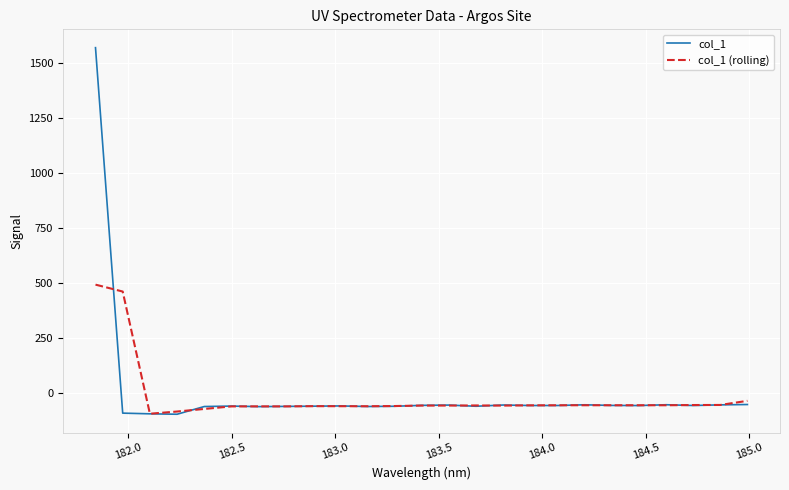

Which series has the widest spread of values?

col_1